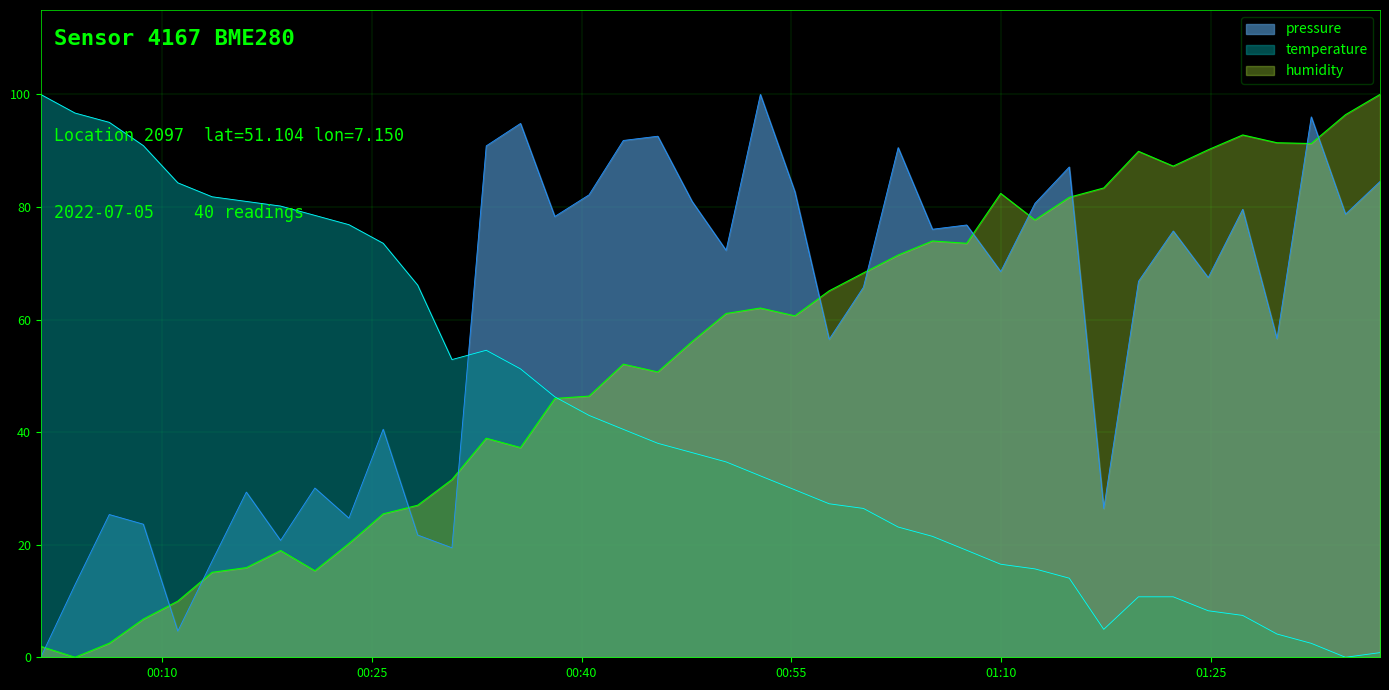

What are all the series names shown in the legend?

pressure, temperature, humidity